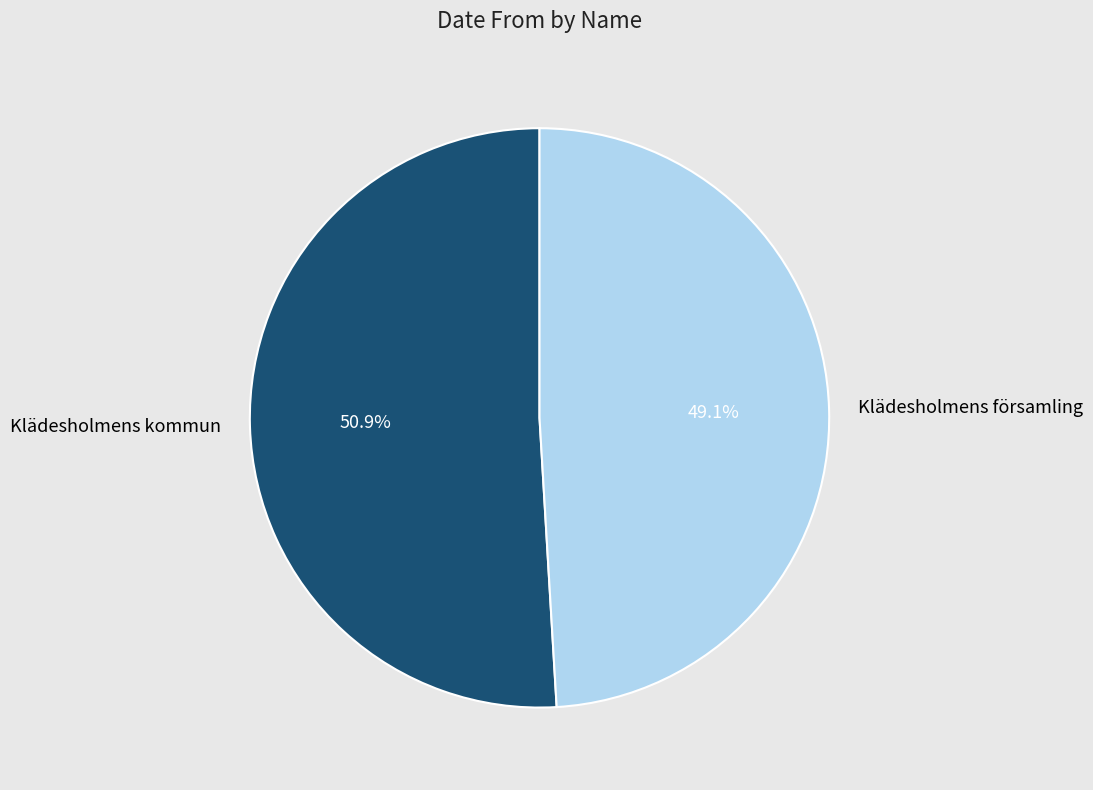

To the nearest percent, what portion does Klädesholmens församling represent?

49%